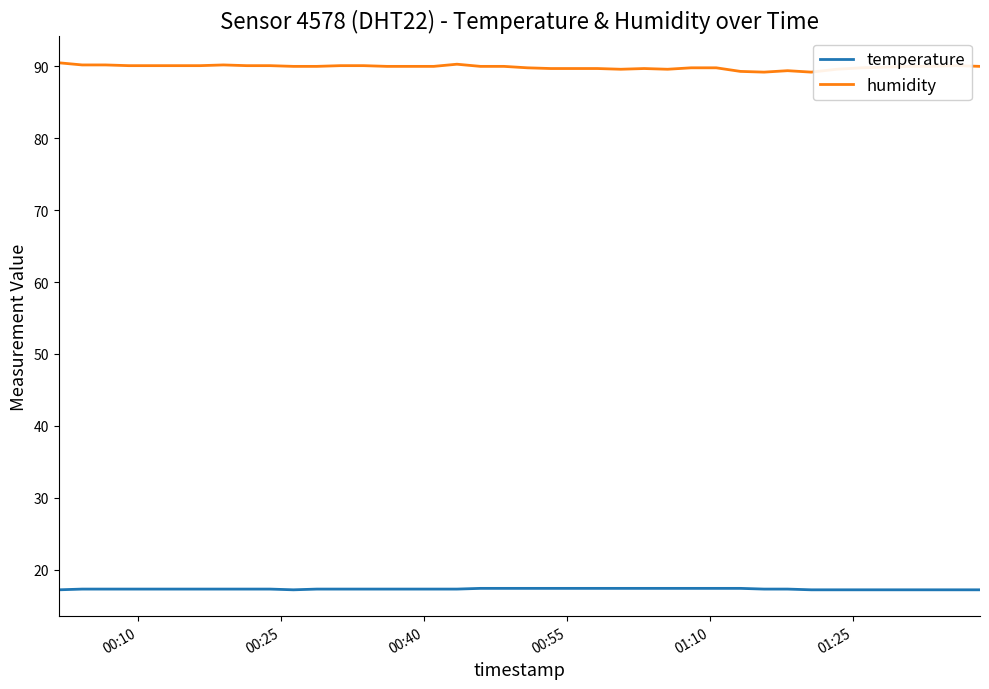

What is the minimum value shown in the chart?

17.2